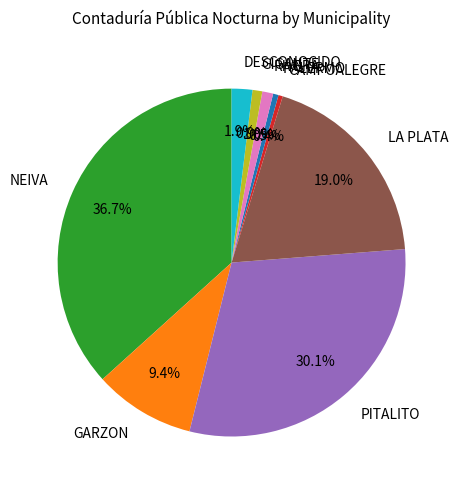

Does GARZON represent more than half of the total?

No